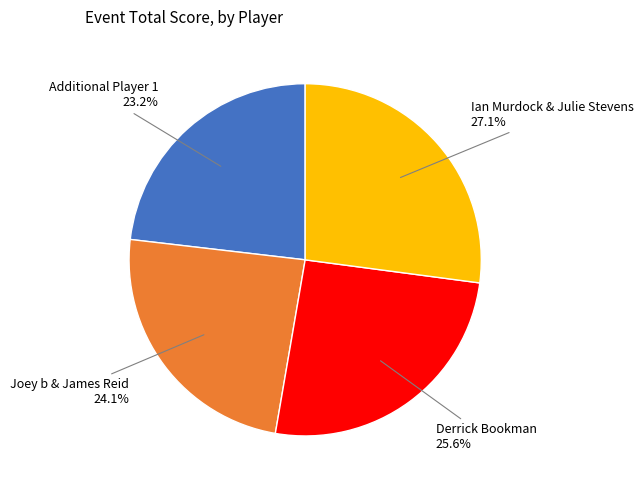

Count the number of slices in the pie.

4